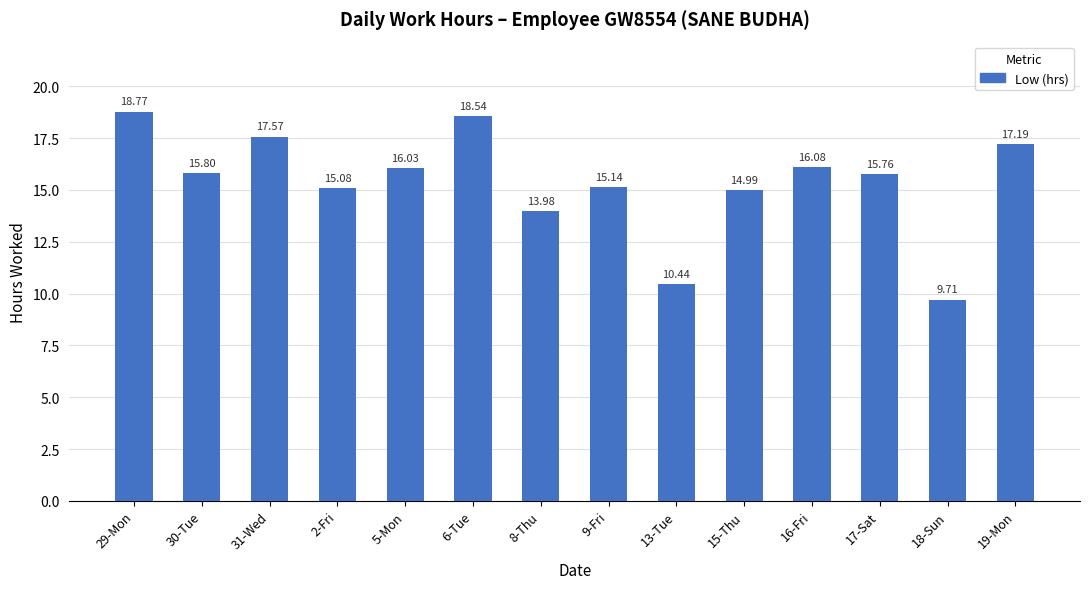

Between 18-Sun and 30-Tue, which is larger?

30-Tue